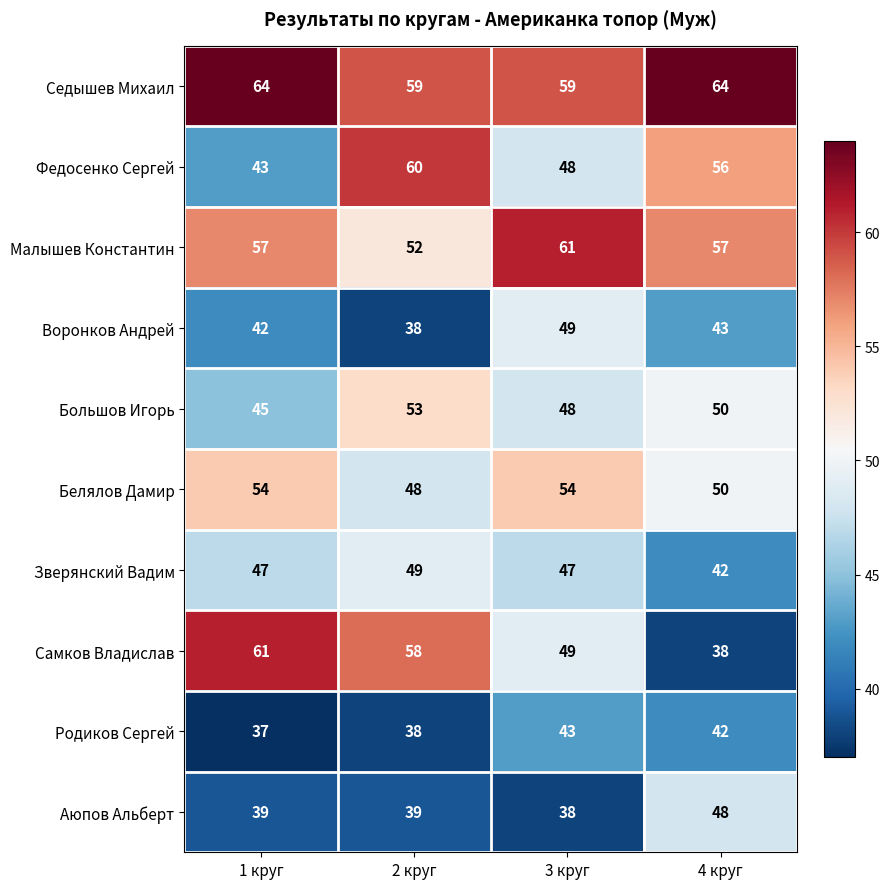

At 1 круг, list the series in order from smallest to largest.

Родиков Сергей, Аюпов Альберт, Воронков Андрей, Федосенко Сергей, Большов Игорь, Зверянский Вадим, Белялов Дамир, Малышев Константин, Самков Владислав, Седышев Михаил